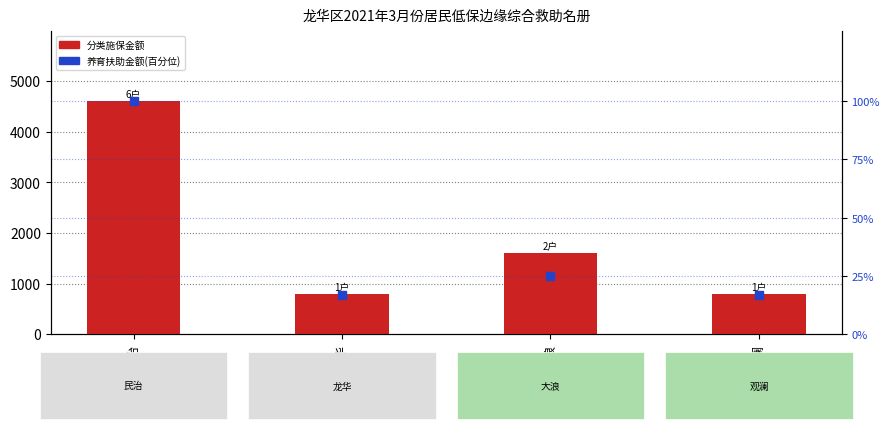

Which series reaches the maximum Y coordinate?

分类施保金额